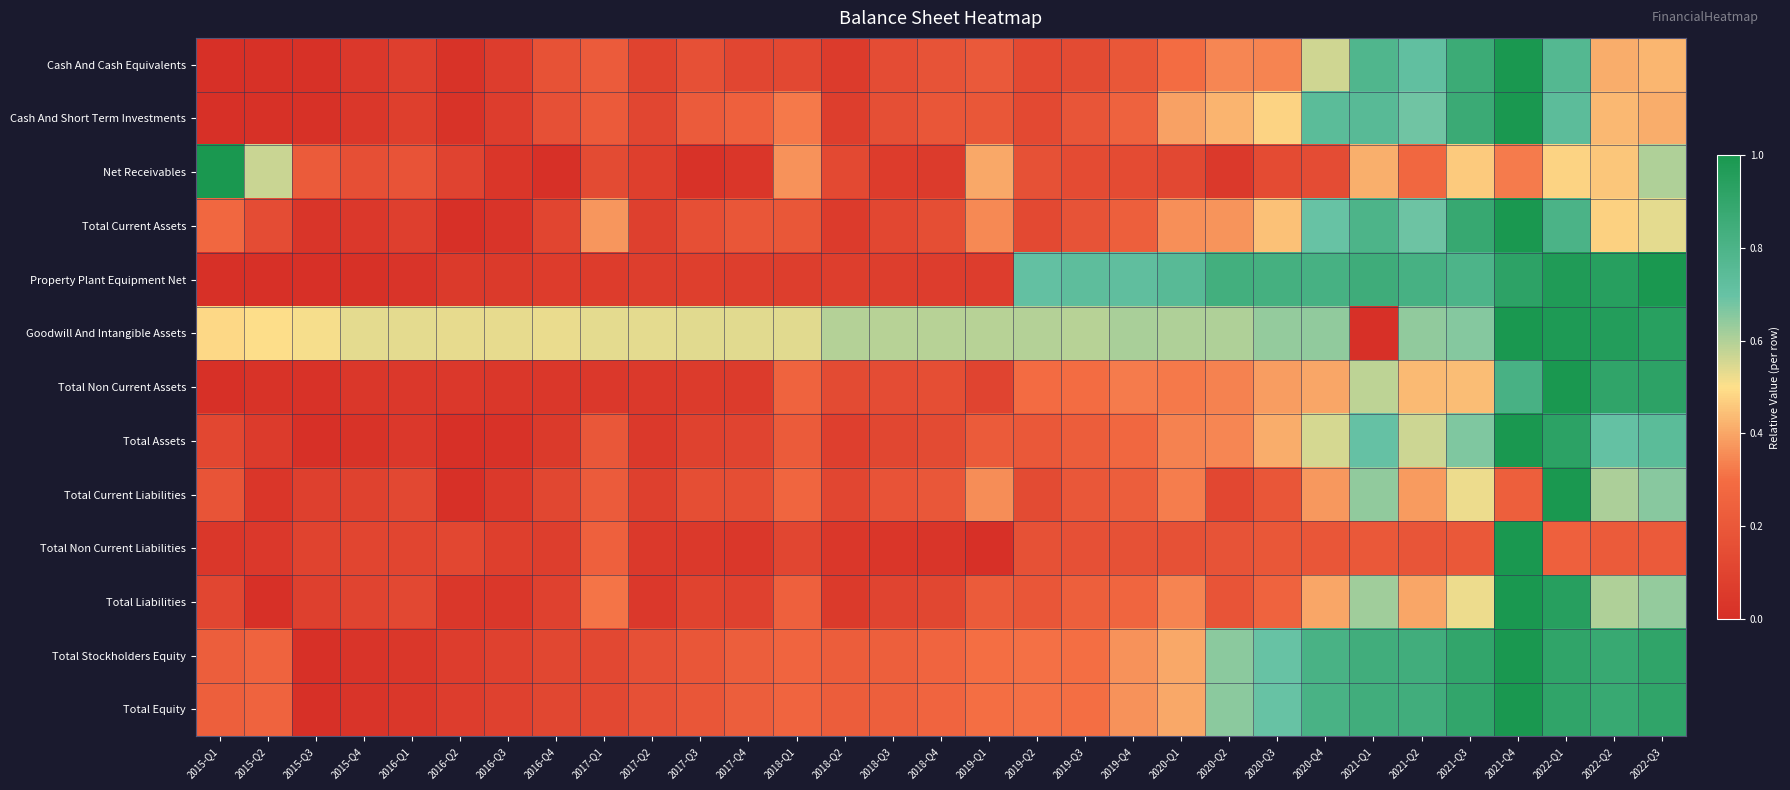

Reading right to left, extract all data points from this chart.

Cash And Cash Equivalents: 2022-Q3=0.4	2022-Q2=0.4	2022-Q1=0.8	2021-Q4=1.0	2021-Q3=0.9	2021-Q2=0.7	2021-Q1=0.8	2020-Q4=0.6	2020-Q3=0.3	2020-Q2=0.3	2020-Q1=0.3	2019-Q4=0.2	2019-Q3=0.1	2019-Q2=0.1	2019-Q1=0.2	2018-Q4=0.2	2018-Q3=0.1	2018-Q2=0.1	2018-Q1=0.1	2017-Q4=0.1	2017-Q3=0.2	2017-Q2=0.1	2017-Q1=0.2	2016-Q4=0.2	2016-Q3=0.1	2016-Q2=0.0	2016-Q1=0.1	2015-Q4=0.0	2015-Q3=0.0	2015-Q2=0.0	2015-Q1=0.0
Cash And Short Term Investments: 2022-Q3=0.4	2022-Q2=0.4	2022-Q1=0.7	2021-Q4=1.0	2021-Q3=0.9	2021-Q2=0.7	2021-Q1=0.8	2020-Q4=0.7	2020-Q3=0.5	2020-Q2=0.4	2020-Q1=0.4	2019-Q4=0.2	2019-Q3=0.2	2019-Q2=0.1	2019-Q1=0.2	2018-Q4=0.2	2018-Q3=0.2	2018-Q2=0.1	2018-Q1=0.3	2017-Q4=0.2	2017-Q3=0.2	2017-Q2=0.1	2017-Q1=0.2	2016-Q4=0.2	2016-Q3=0.1	2016-Q2=0.0	2016-Q1=0.1	2015-Q4=0.0	2015-Q3=0.0	2015-Q2=0.0	2015-Q1=0.0
Net Receivables: 2022-Q3=0.6	2022-Q2=0.5	2022-Q1=0.5	2021-Q4=0.3	2021-Q3=0.5	2021-Q2=0.3	2021-Q1=0.4	2020-Q4=0.1	2020-Q3=0.1	2020-Q2=0.0	2020-Q1=0.1	2019-Q4=0.1	2019-Q3=0.1	2019-Q2=0.2	2019-Q1=0.4	2018-Q4=0.1	2018-Q3=0.1	2018-Q2=0.1	2018-Q1=0.4	2017-Q4=0.0	2017-Q3=0.0	2017-Q2=0.1	2017-Q1=0.1	2016-Q4=0.0	2016-Q3=0.0	2016-Q2=0.1	2016-Q1=0.2	2015-Q4=0.2	2015-Q3=0.2	2015-Q2=0.6	2015-Q1=1.0
Total Current Assets: 2022-Q3=0.5	2022-Q2=0.5	2022-Q1=0.8	2021-Q4=1.0	2021-Q3=0.9	2021-Q2=0.7	2021-Q1=0.8	2020-Q4=0.7	2020-Q3=0.4	2020-Q2=0.4	2020-Q1=0.4	2019-Q4=0.2	2019-Q3=0.2	2019-Q2=0.1	2019-Q1=0.3	2018-Q4=0.1	2018-Q3=0.1	2018-Q2=0.1	2018-Q1=0.2	2017-Q4=0.2	2017-Q3=0.2	2017-Q2=0.1	2017-Q1=0.4	2016-Q4=0.1	2016-Q3=0.0	2016-Q2=0.0	2016-Q1=0.1	2015-Q4=0.0	2015-Q3=0.0	2015-Q2=0.1	2015-Q1=0.3
Property Plant Equipment Net: 2022-Q3=1.0	2022-Q2=0.9	2022-Q1=1.0	2021-Q4=0.9	2021-Q3=0.8	2021-Q2=0.8	2021-Q1=0.9	2020-Q4=0.8	2020-Q3=0.8	2020-Q2=0.8	2020-Q1=0.8	2019-Q4=0.7	2019-Q3=0.7	2019-Q2=0.7	2019-Q1=0.1	2018-Q4=0.1	2018-Q3=0.1	2018-Q2=0.1	2018-Q1=0.1	2017-Q4=0.1	2017-Q3=0.1	2017-Q2=0.1	2017-Q1=0.1	2016-Q4=0.1	2016-Q3=0.1	2016-Q2=0.1	2016-Q1=0.0	2015-Q4=0.0	2015-Q3=0.0	2015-Q2=0.0	2015-Q1=0.0
Goodwill And Intangible Assets: 2022-Q3=0.9	2022-Q2=1.0	2022-Q1=1.0	2021-Q4=1.0	2021-Q3=0.7	2021-Q2=0.6	2021-Q1=0.0	2020-Q4=0.6	2020-Q3=0.6	2020-Q2=0.6	2020-Q1=0.6	2019-Q4=0.6	2019-Q3=0.6	2019-Q2=0.6	2019-Q1=0.6	2018-Q4=0.6	2018-Q3=0.6	2018-Q2=0.6	2018-Q1=0.5	2017-Q4=0.5	2017-Q3=0.5	2017-Q2=0.5	2017-Q1=0.5	2016-Q4=0.5	2016-Q3=0.5	2016-Q2=0.5	2016-Q1=0.5	2015-Q4=0.5	2015-Q3=0.5	2015-Q2=0.5	2015-Q1=0.5
Total Non Current Assets: 2022-Q3=0.9	2022-Q2=0.9	2022-Q1=1.0	2021-Q4=0.8	2021-Q3=0.4	2021-Q2=0.4	2021-Q1=0.6	2020-Q4=0.4	2020-Q3=0.4	2020-Q2=0.3	2020-Q1=0.3	2019-Q4=0.3	2019-Q3=0.3	2019-Q2=0.3	2019-Q1=0.1	2018-Q4=0.2	2018-Q3=0.1	2018-Q2=0.1	2018-Q1=0.3	2017-Q4=0.1	2017-Q3=0.1	2017-Q2=0.1	2017-Q1=0.0	2016-Q4=0.0	2016-Q3=0.0	2016-Q2=0.0	2016-Q1=0.0	2015-Q4=0.0	2015-Q3=0.0	2015-Q2=0.0	2015-Q1=0.0
Total Assets: 2022-Q3=0.7	2022-Q2=0.7	2022-Q1=0.9	2021-Q4=1.0	2021-Q3=0.7	2021-Q2=0.6	2021-Q1=0.7	2020-Q4=0.6	2020-Q3=0.4	2020-Q2=0.3	2020-Q1=0.3	2019-Q4=0.3	2019-Q3=0.2	2019-Q2=0.2	2019-Q1=0.2	2018-Q4=0.1	2018-Q3=0.1	2018-Q2=0.1	2018-Q1=0.2	2017-Q4=0.1	2017-Q3=0.1	2017-Q2=0.0	2017-Q1=0.2	2016-Q4=0.1	2016-Q3=0.0	2016-Q2=0.0	2016-Q1=0.0	2015-Q4=0.0	2015-Q3=0.0	2015-Q2=0.1	2015-Q1=0.1
Total Current Liabilities: 2022-Q3=0.7	2022-Q2=0.6	2022-Q1=1.0	2021-Q4=0.2	2021-Q3=0.5	2021-Q2=0.4	2021-Q1=0.6	2020-Q4=0.4	2020-Q3=0.2	2020-Q2=0.1	2020-Q1=0.3	2019-Q4=0.2	2019-Q3=0.2	2019-Q2=0.1	2019-Q1=0.4	2018-Q4=0.2	2018-Q3=0.2	2018-Q2=0.1	2018-Q1=0.3	2017-Q4=0.2	2017-Q3=0.2	2017-Q2=0.1	2017-Q1=0.2	2016-Q4=0.1	2016-Q3=0.0	2016-Q2=0.0	2016-Q1=0.1	2015-Q4=0.1	2015-Q3=0.1	2015-Q2=0.0	2015-Q1=0.2
Total Non Current Liabilities: 2022-Q3=0.2	2022-Q2=0.2	2022-Q1=0.2	2021-Q4=1.0	2021-Q3=0.2	2021-Q2=0.2	2021-Q1=0.2	2020-Q4=0.2	2020-Q3=0.2	2020-Q2=0.2	2020-Q1=0.2	2019-Q4=0.2	2019-Q3=0.2	2019-Q2=0.2	2019-Q1=0.0	2018-Q4=0.0	2018-Q3=0.0	2018-Q2=0.0	2018-Q1=0.1	2017-Q4=0.0	2017-Q3=0.0	2017-Q2=0.1	2017-Q1=0.2	2016-Q4=0.1	2016-Q3=0.1	2016-Q2=0.1	2016-Q1=0.1	2015-Q4=0.1	2015-Q3=0.1	2015-Q2=0.0	2015-Q1=0.0
Total Liabilities: 2022-Q3=0.6	2022-Q2=0.6	2022-Q1=0.9	2021-Q4=1.0	2021-Q3=0.5	2021-Q2=0.4	2021-Q1=0.6	2020-Q4=0.4	2020-Q3=0.3	2020-Q2=0.2	2020-Q1=0.3	2019-Q4=0.3	2019-Q3=0.2	2019-Q2=0.2	2019-Q1=0.2	2018-Q4=0.1	2018-Q3=0.1	2018-Q2=0.1	2018-Q1=0.2	2017-Q4=0.1	2017-Q3=0.1	2017-Q2=0.0	2017-Q1=0.3	2016-Q4=0.1	2016-Q3=0.0	2016-Q2=0.0	2016-Q1=0.1	2015-Q4=0.1	2015-Q3=0.1	2015-Q2=0.0	2015-Q1=0.1
Total Stockholders Equity: 2022-Q3=0.9	2022-Q2=0.9	2022-Q1=0.9	2021-Q4=1.0	2021-Q3=0.9	2021-Q2=0.8	2021-Q1=0.8	2020-Q4=0.8	2020-Q3=0.7	2020-Q2=0.7	2020-Q1=0.4	2019-Q4=0.4	2019-Q3=0.3	2019-Q2=0.3	2019-Q1=0.3	2018-Q4=0.3	2018-Q3=0.2	2018-Q2=0.2	2018-Q1=0.3	2017-Q4=0.2	2017-Q3=0.2	2017-Q2=0.2	2017-Q1=0.1	2016-Q4=0.1	2016-Q3=0.1	2016-Q2=0.1	2016-Q1=0.0	2015-Q4=0.0	2015-Q3=0.0	2015-Q2=0.3	2015-Q1=0.2
Total Equity: 2022-Q3=0.9	2022-Q2=0.9	2022-Q1=0.9	2021-Q4=1.0	2021-Q3=0.9	2021-Q2=0.8	2021-Q1=0.8	2020-Q4=0.8	2020-Q3=0.7	2020-Q2=0.7	2020-Q1=0.4	2019-Q4=0.4	2019-Q3=0.3	2019-Q2=0.3	2019-Q1=0.3	2018-Q4=0.3	2018-Q3=0.2	2018-Q2=0.2	2018-Q1=0.3	2017-Q4=0.2	2017-Q3=0.2	2017-Q2=0.2	2017-Q1=0.1	2016-Q4=0.1	2016-Q3=0.1	2016-Q2=0.1	2016-Q1=0.0	2015-Q4=0.0	2015-Q3=0.0	2015-Q2=0.3	2015-Q1=0.2